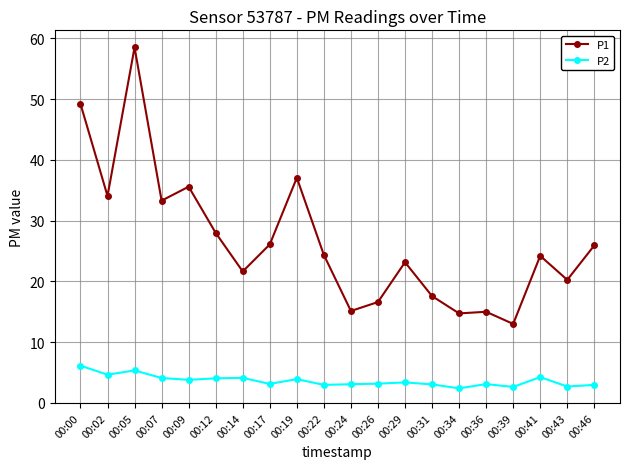

What is the sum of all P1 values?

533.3